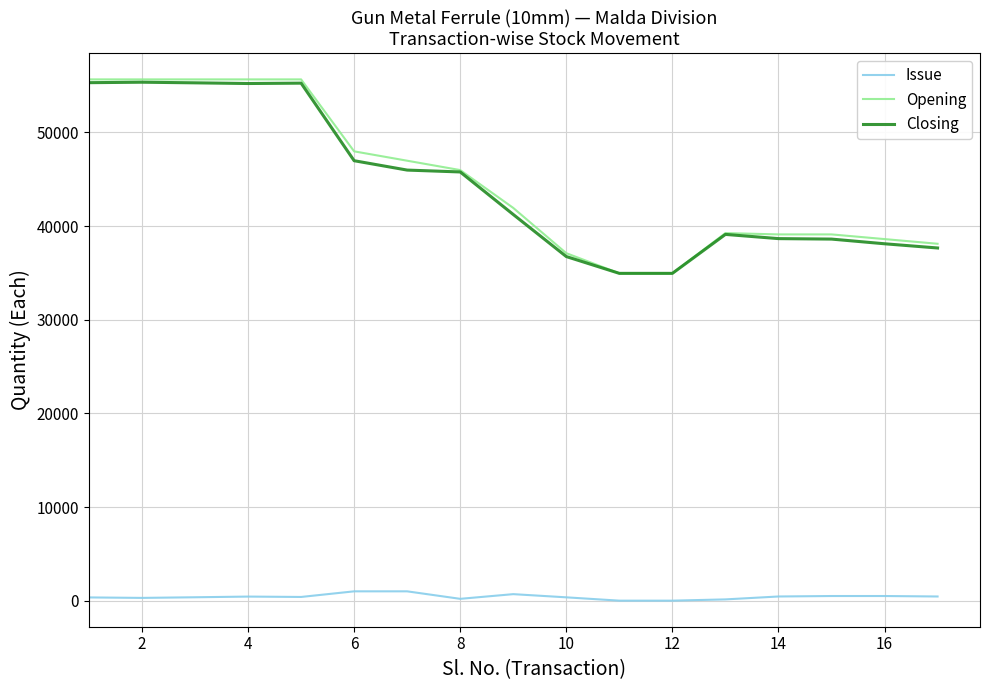

True or false: Opening and Issue cross at least once.

False